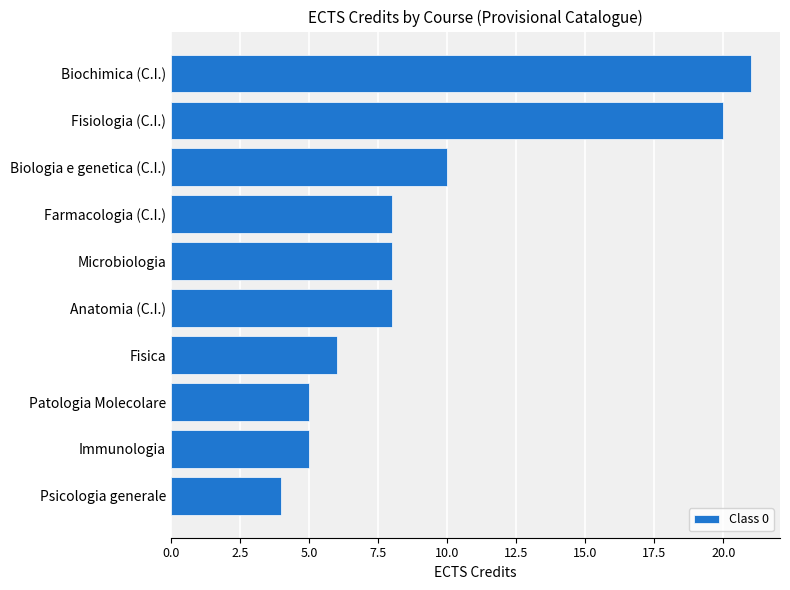

What is the difference between the maximum and second lowest values?

16